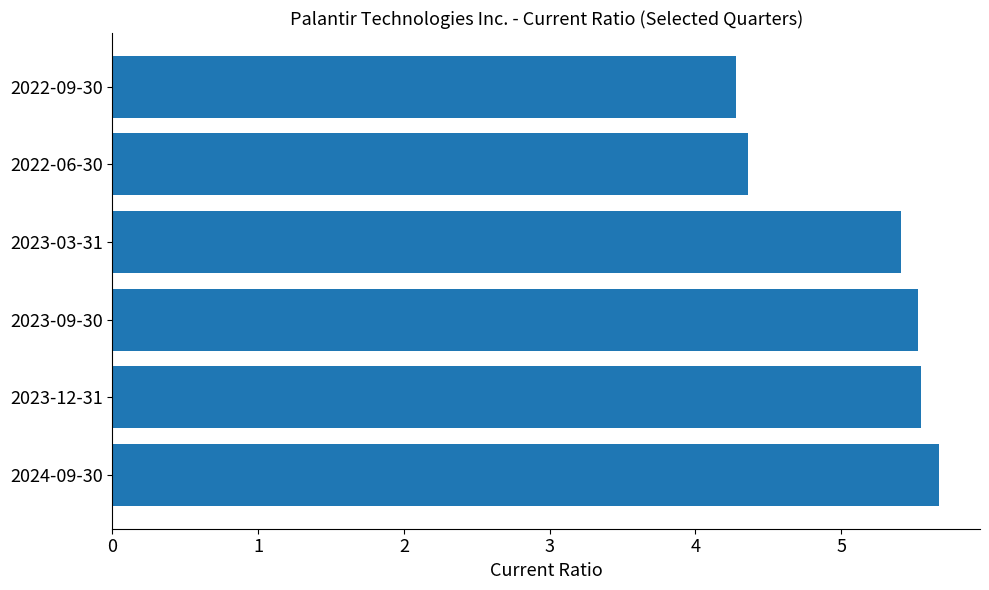

How many data points are less than 5?

2